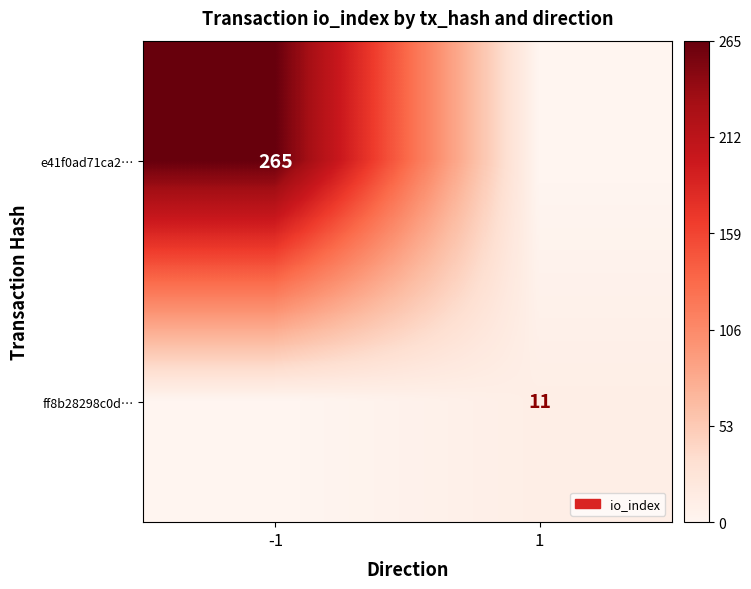

The value of e41f0ad71ca2… at -1 is 396. True or false?

False